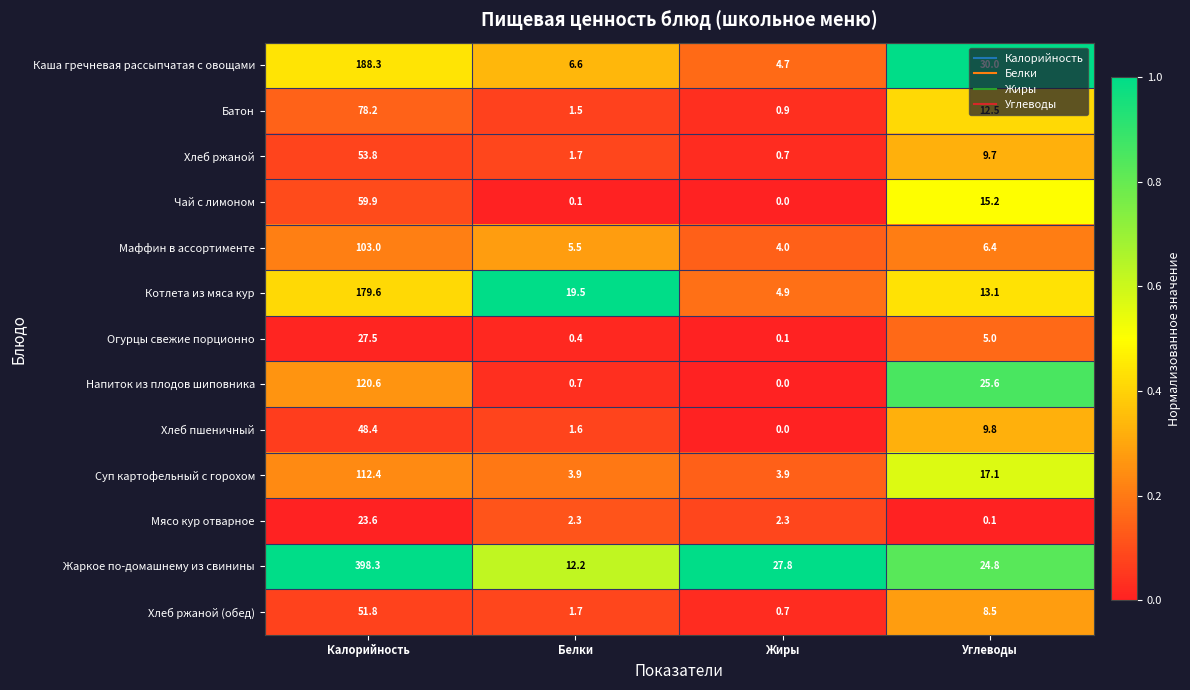

Rank the series at Углеводы from highest to lowest value.

Каша гречневая рассыпчатая с овощами, Напиток из плодов шиповника, Жаркое по-домашнему из свинины, Суп картофельный с горохом, Чай с лимоном, Котлета из мяса кур, Батон, Хлеб пшеничный, Хлеб ржаной, Хлеб ржаной (обед), Маффин в ассортименте, Огурцы свежие порционно, Мясо кур отварное